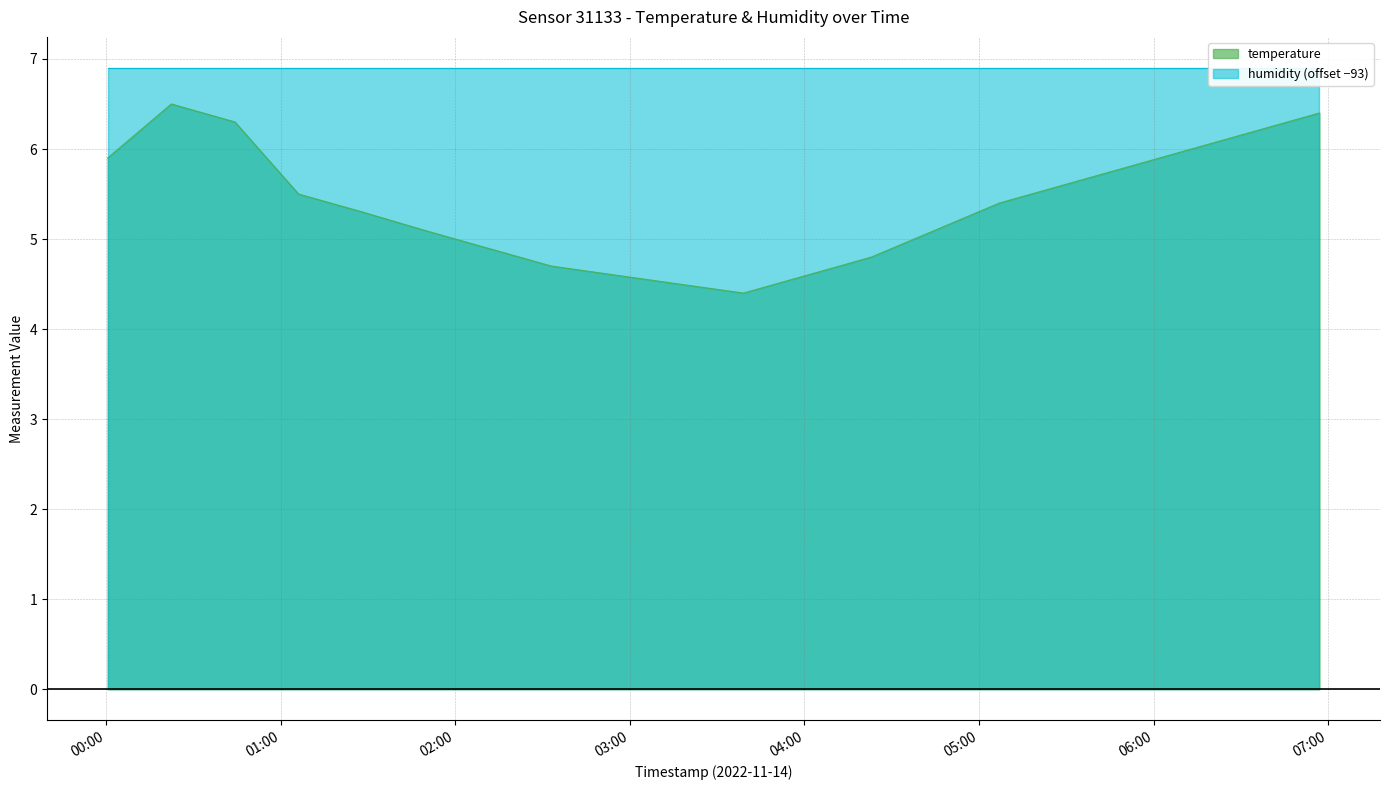

What value does the data have at 2022-11-14T04:01:00?

4.6